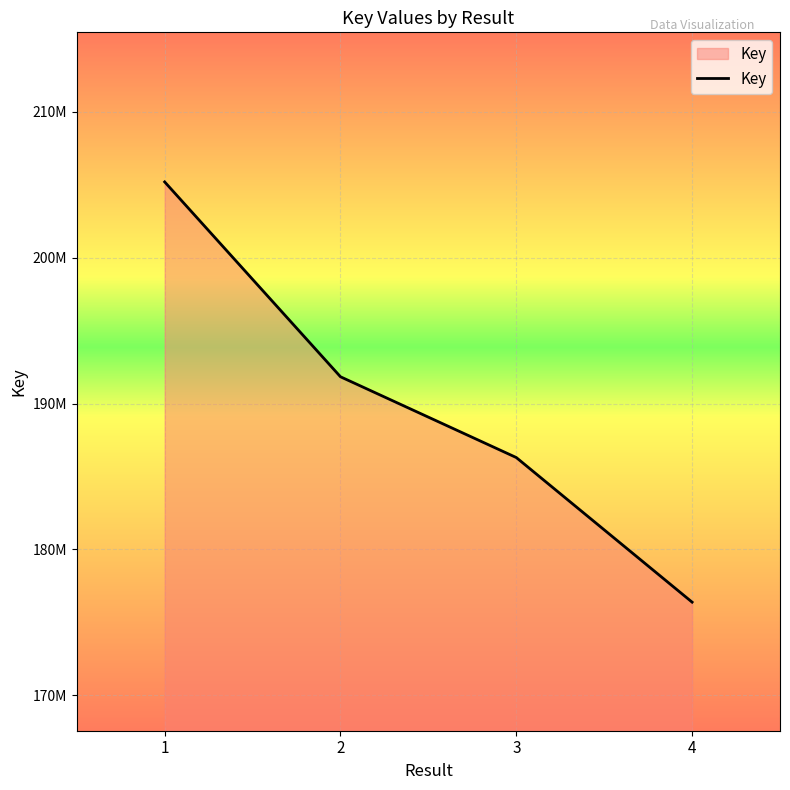

Where does the data first go above 191833502?

1